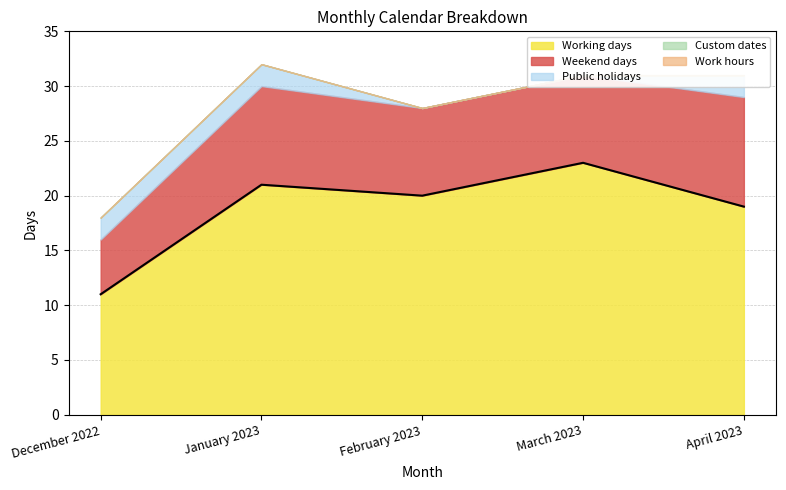

What is the sum of the Weekend days values at February 2023 and January 2023?

17